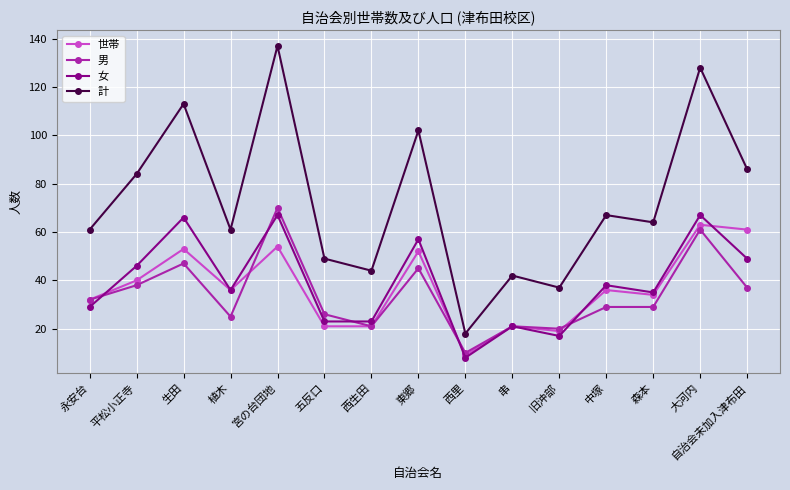

What is the minimum value for 計?

18